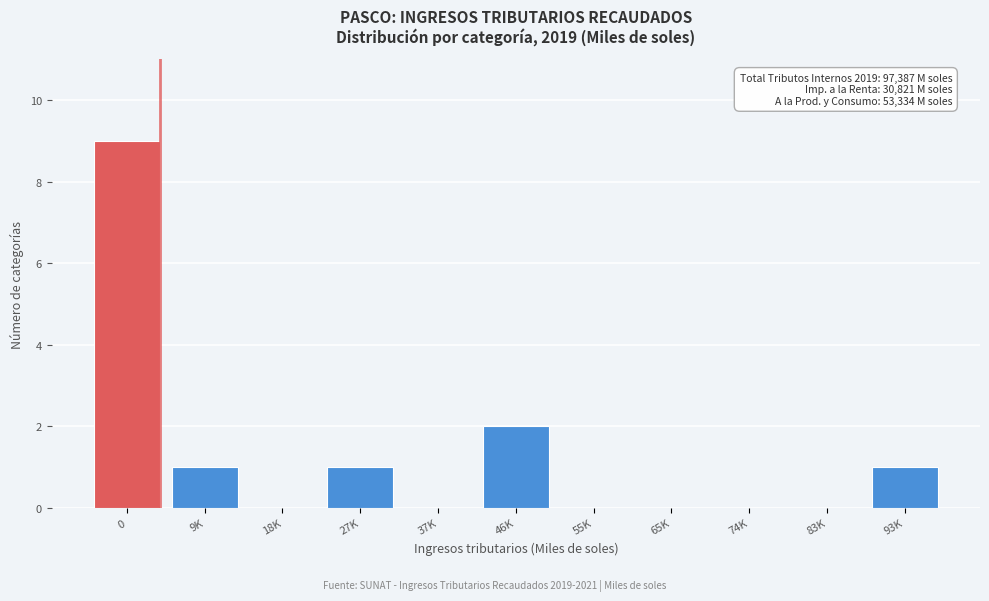

Reading right to left, extract all data points from this chart.

93K=1	83K=0	74K=0	65K=0	55K=0	46K=2	37K=0	27K=1	18K=0	9K=1	0=9